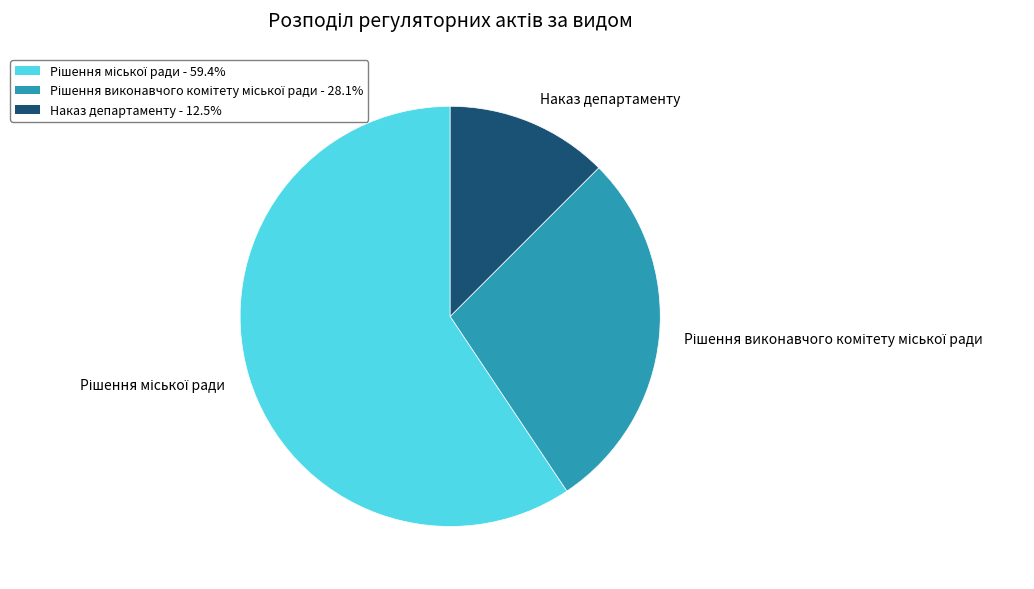

What is the smallest slice in the pie chart?

Наказ департаменту